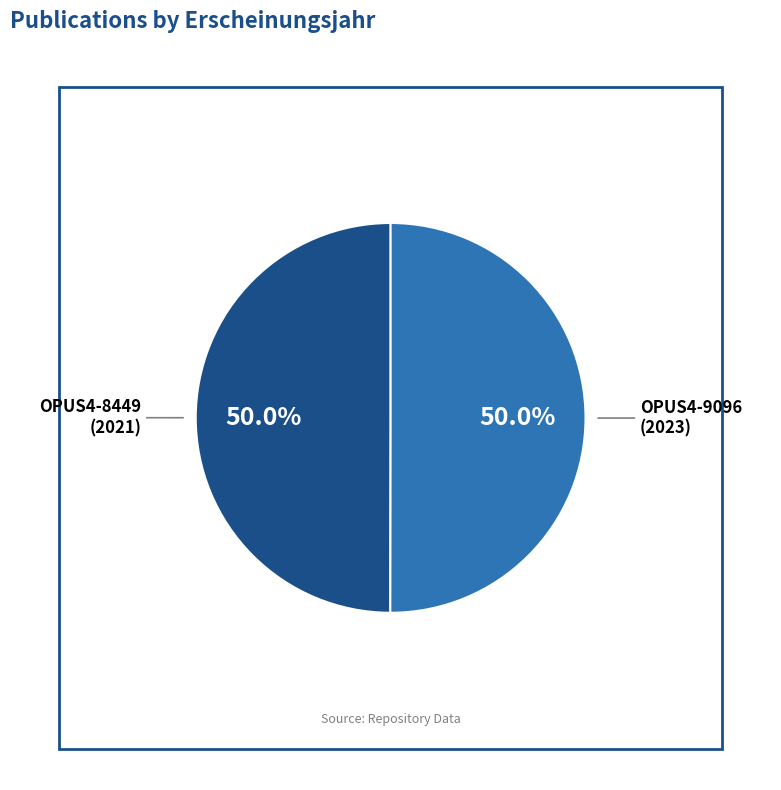

What is the ratio of the value at OPUS4-8449 to the value at OPUS4-9096?

1.0